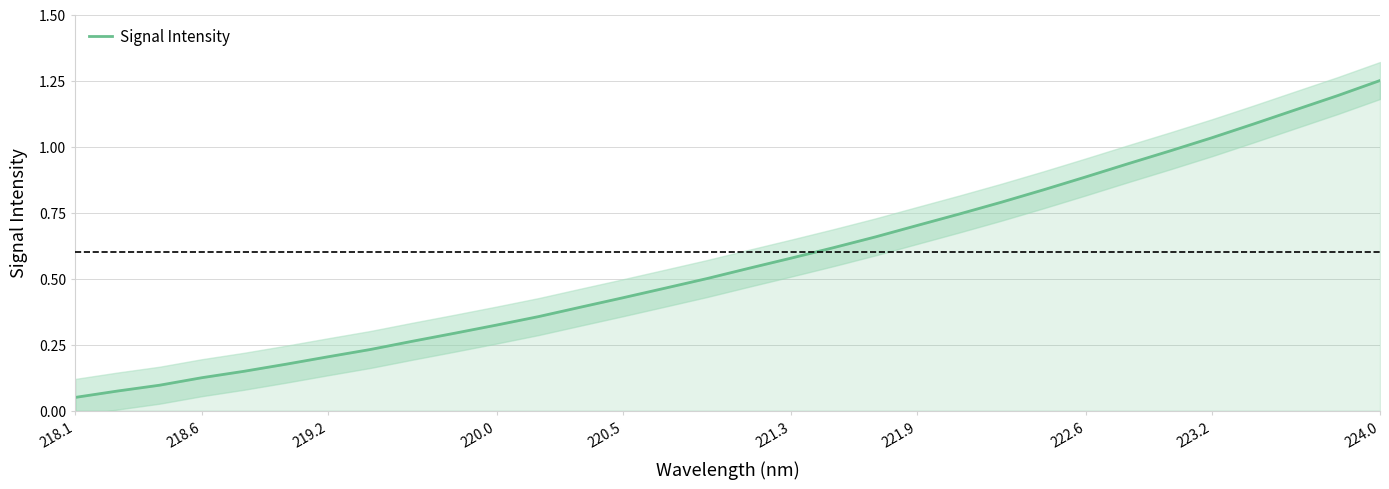

Count the number of categories in the chart.

32